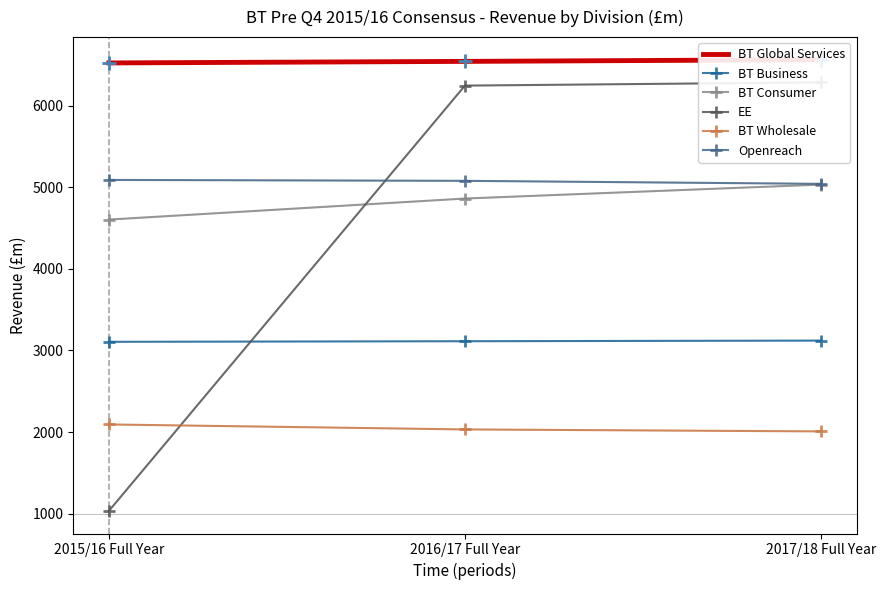

The BT Consumer series shows 4604 at 2015/16 Full Year. True or false?

True